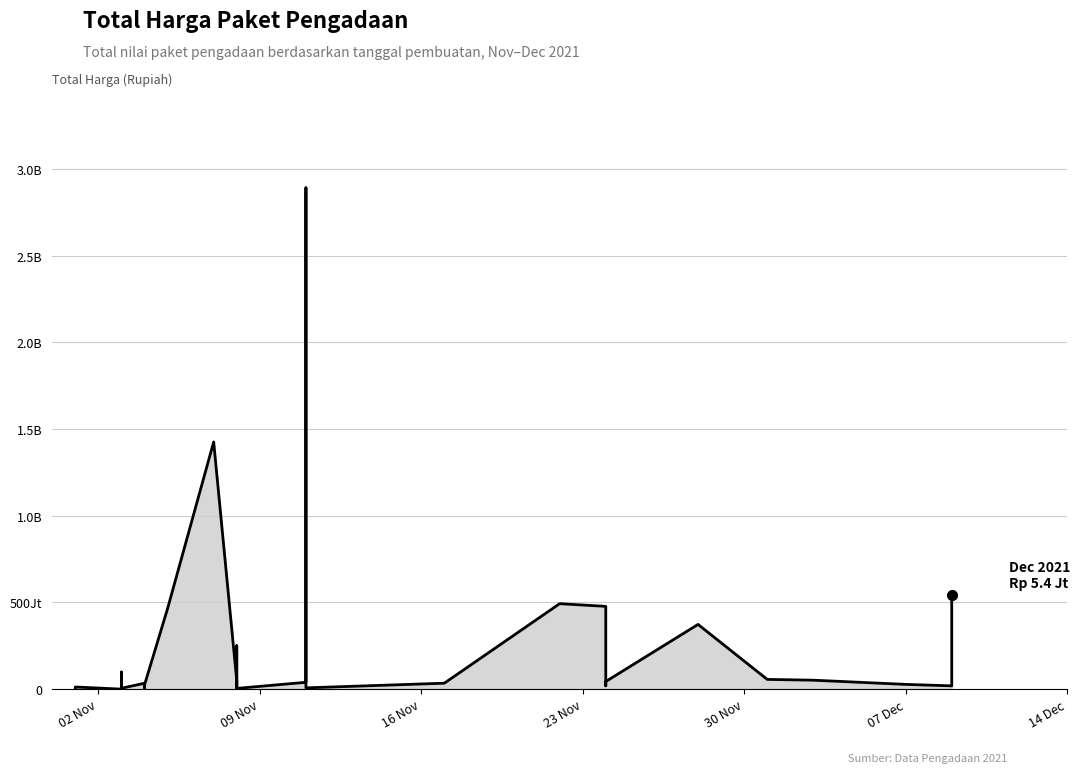

True or false: the data shows 15513960 at 2021-11-08.

True